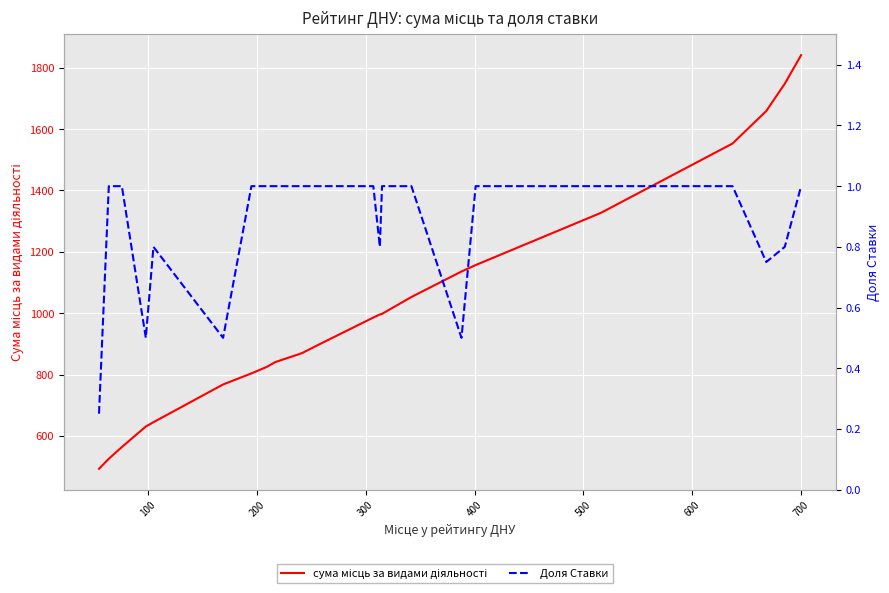

How many data points in сума місць за видами діяльності are above 898?

11